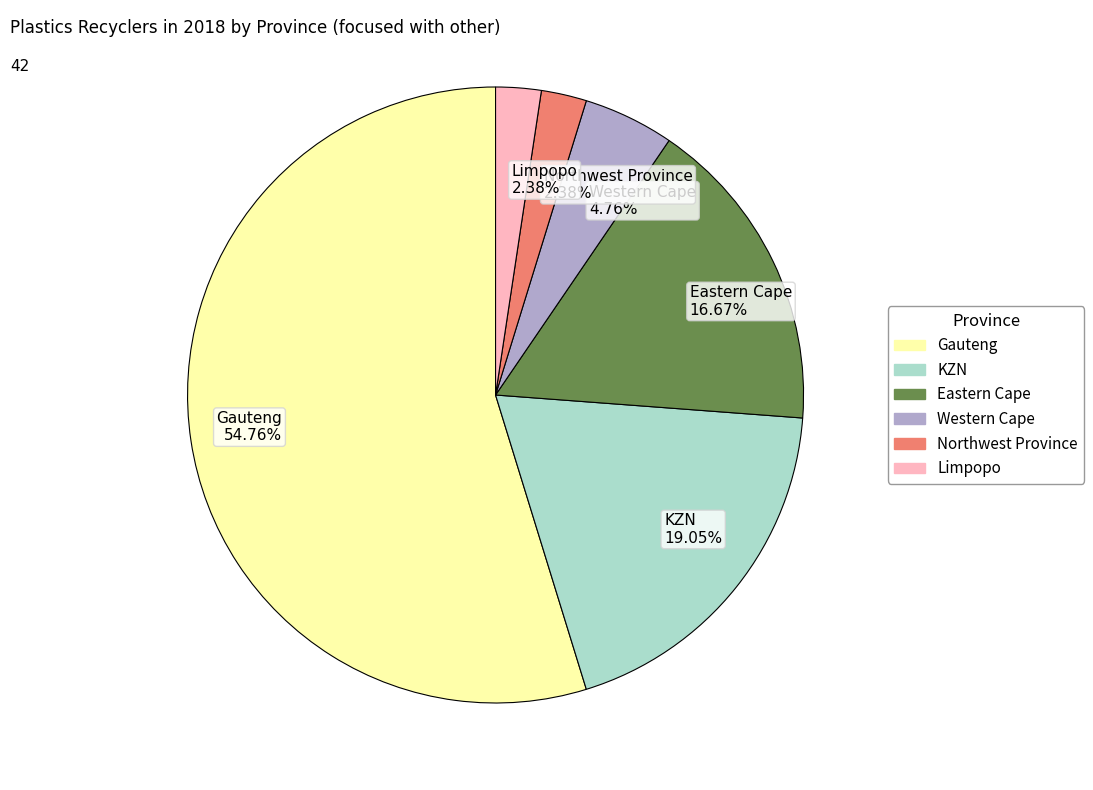

Is there any slice that represents more than half of the pie?

Yes